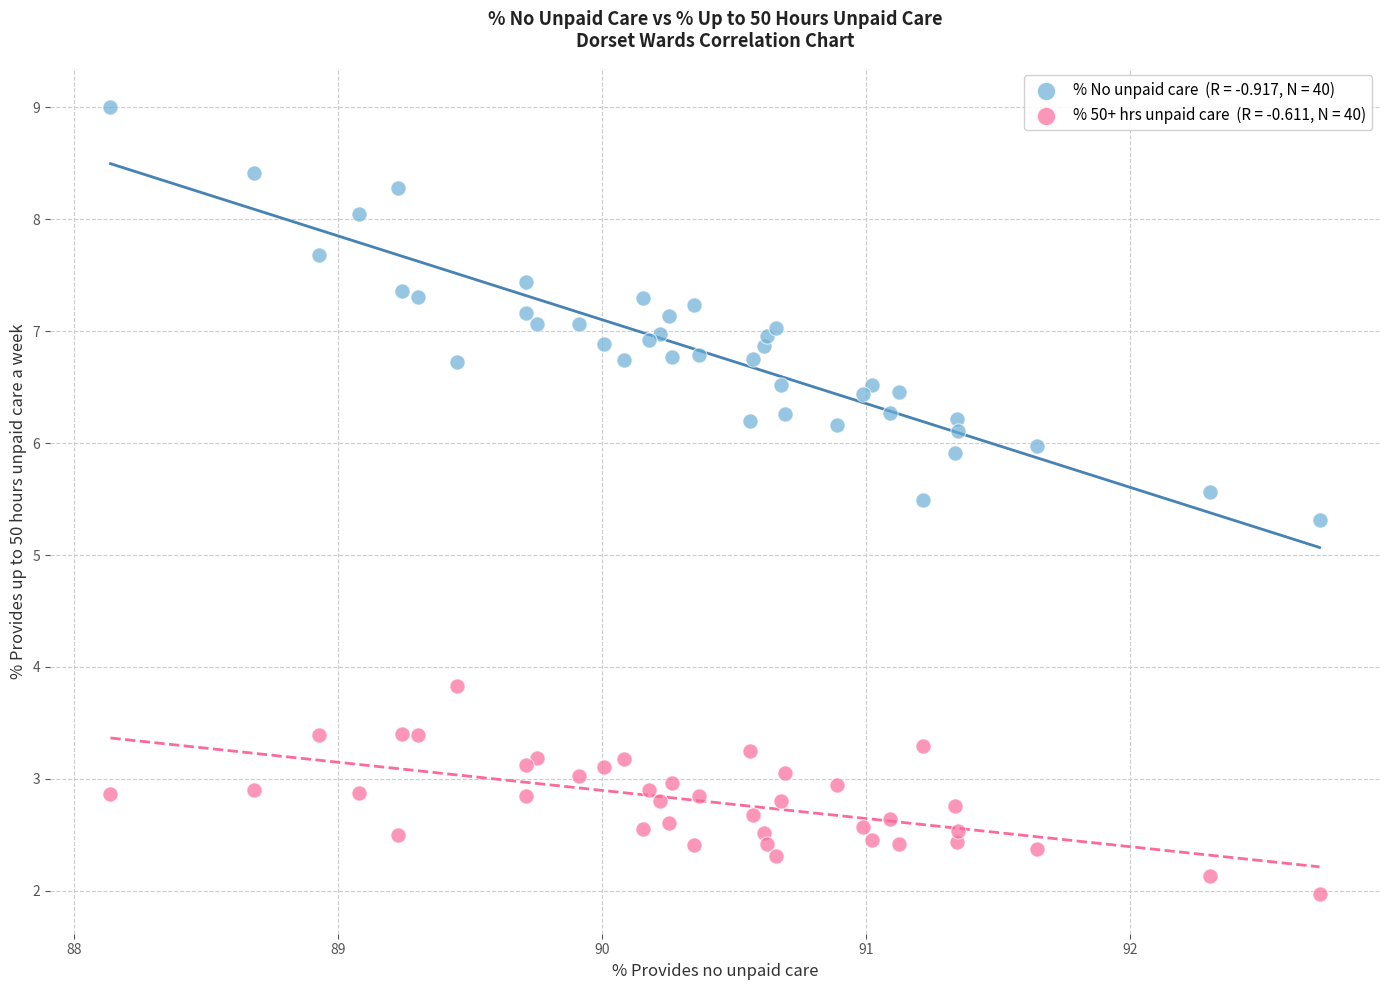

Across all series, what Y value is closest to 5?

5.3